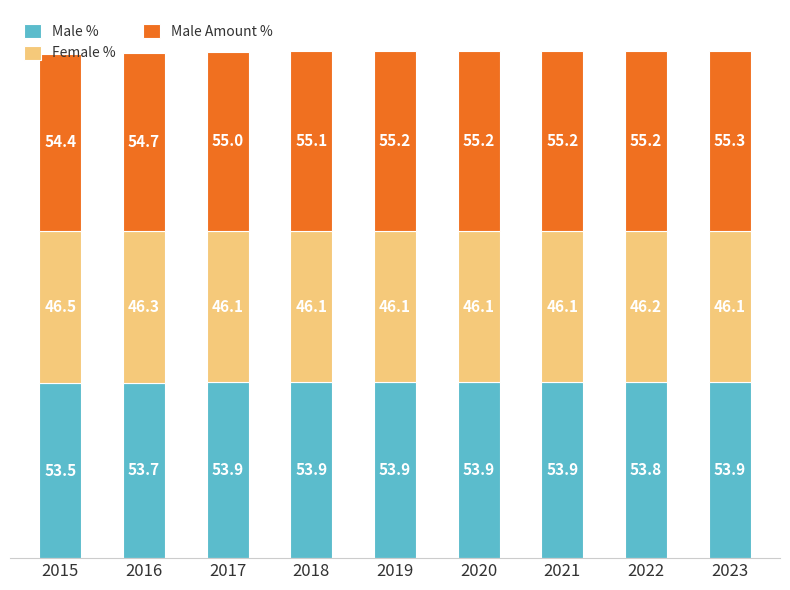

The Male % series shows 53.9 at 2020. True or false?

True